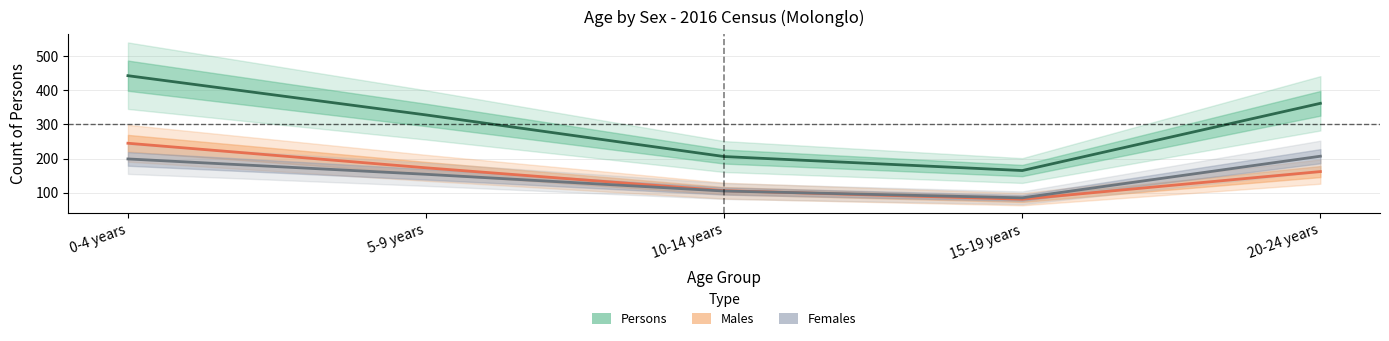

List the series in order of their peak value, highest first.

Persons, Males, Females